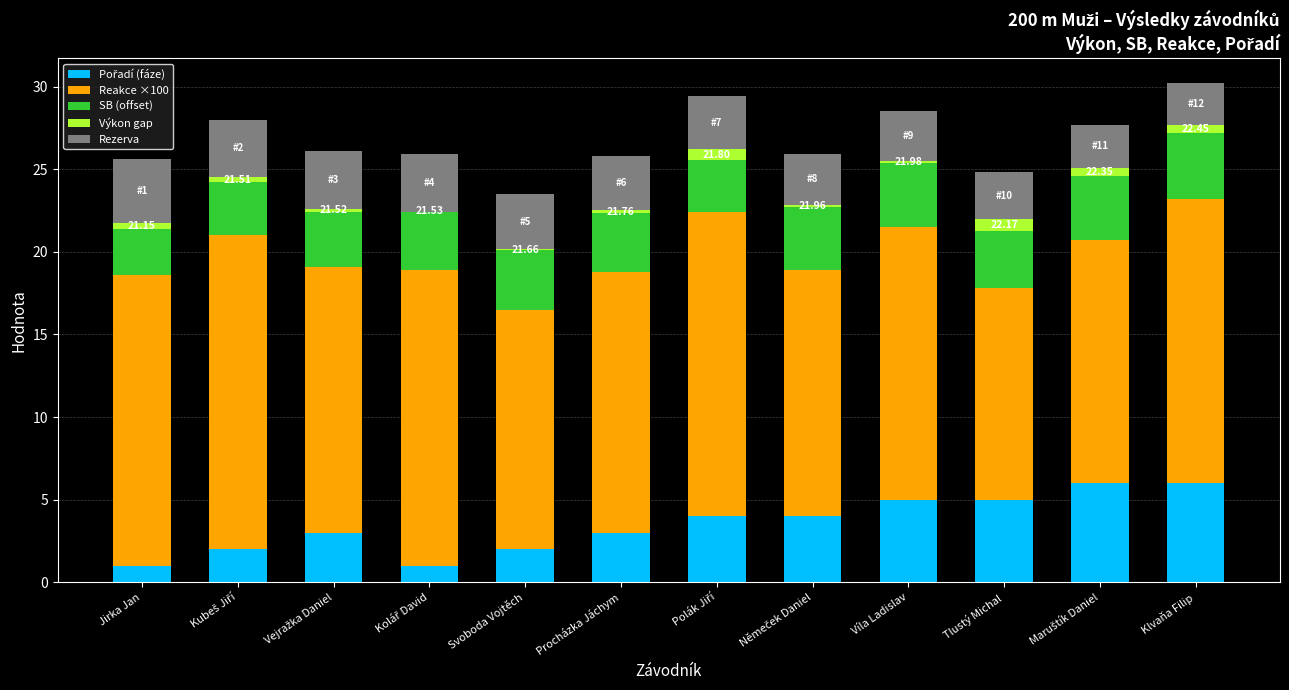

True or false: SB (offset) has a value of 3.2 at Polák Jiří.

True